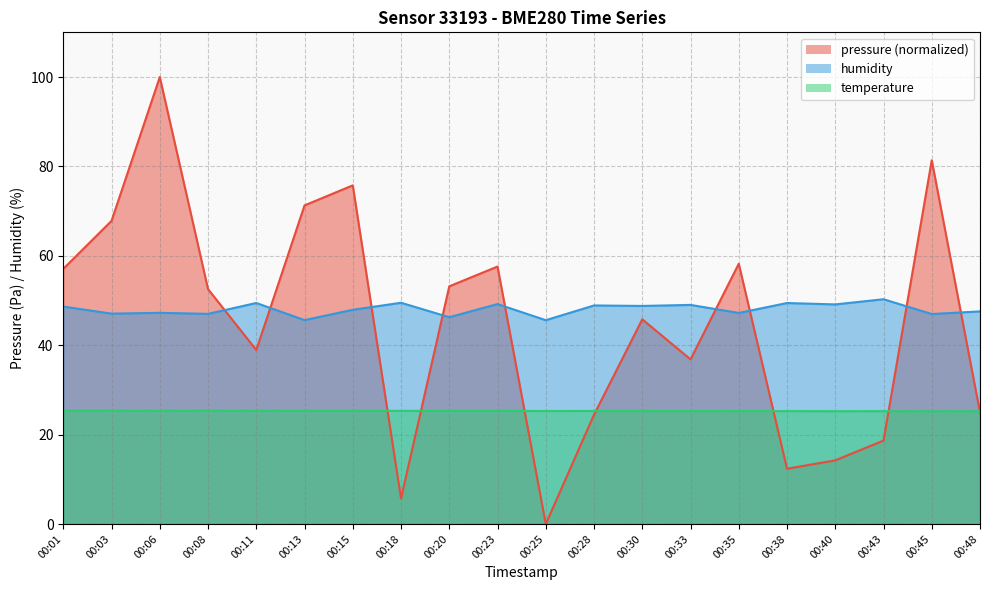

How many lines are shown in the chart?

3